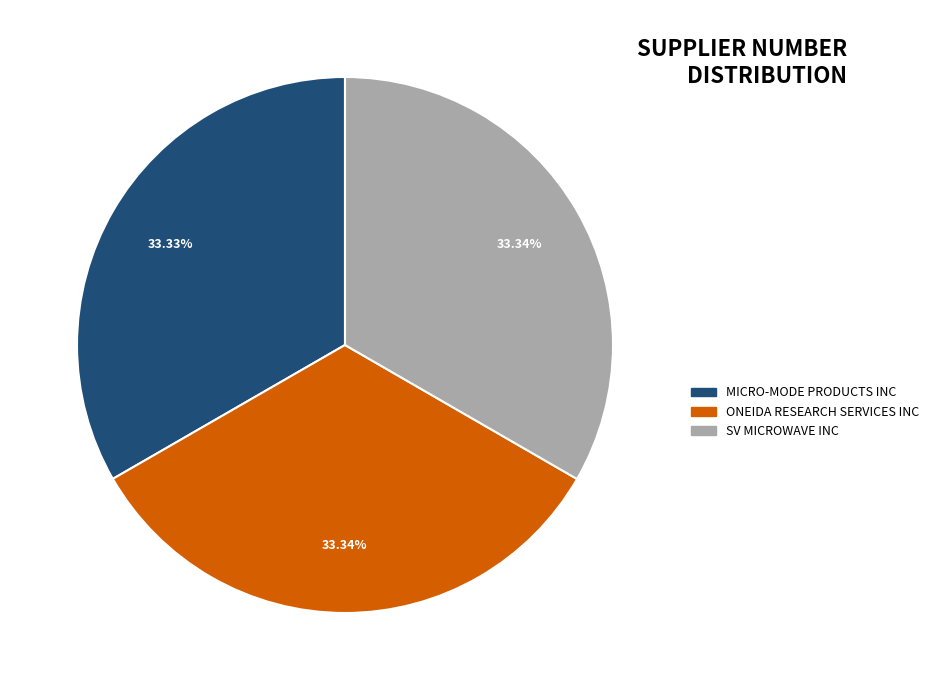

True or false: ONEIDA RESEARCH SERVICES INC accounts for 33% of the total.

True